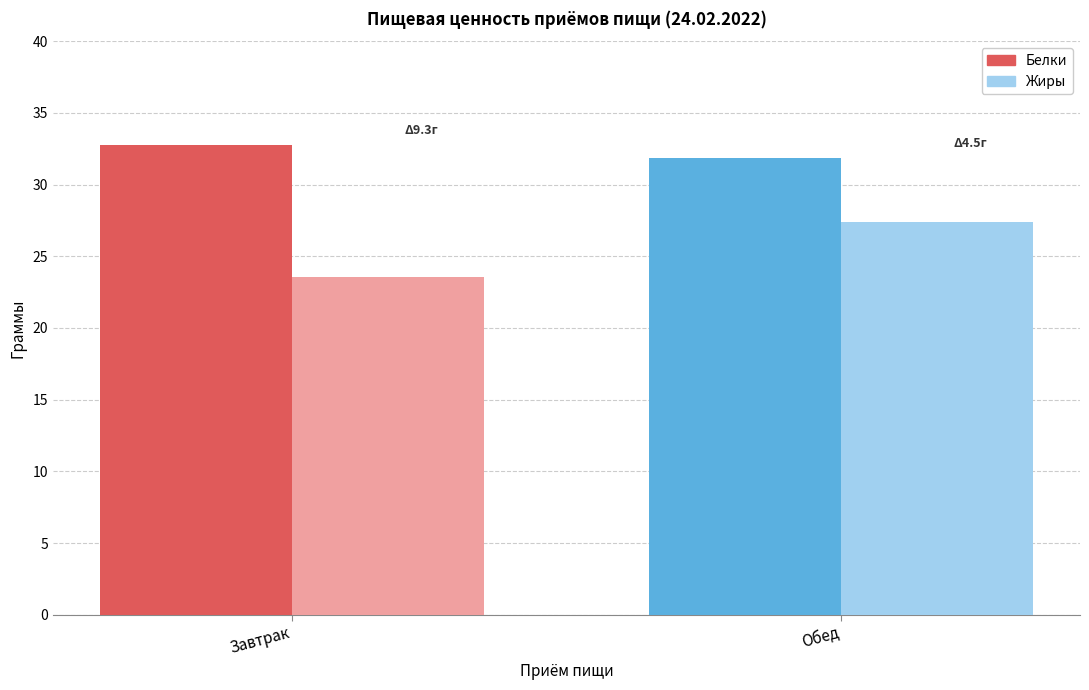

What position from the left is Обед?

2